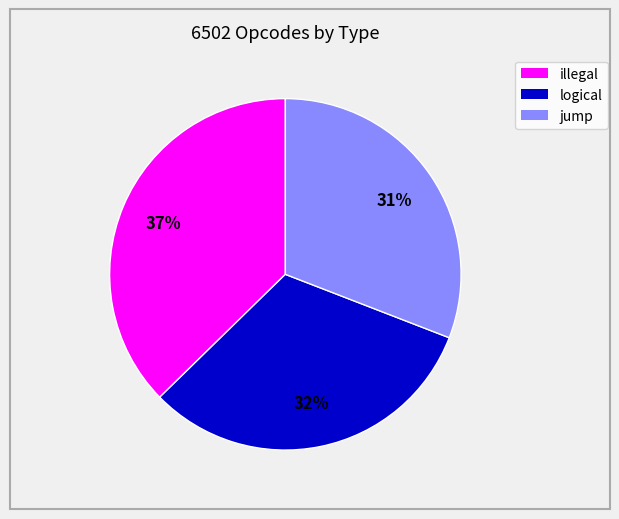

What is the smallest slice in the pie chart?

jump